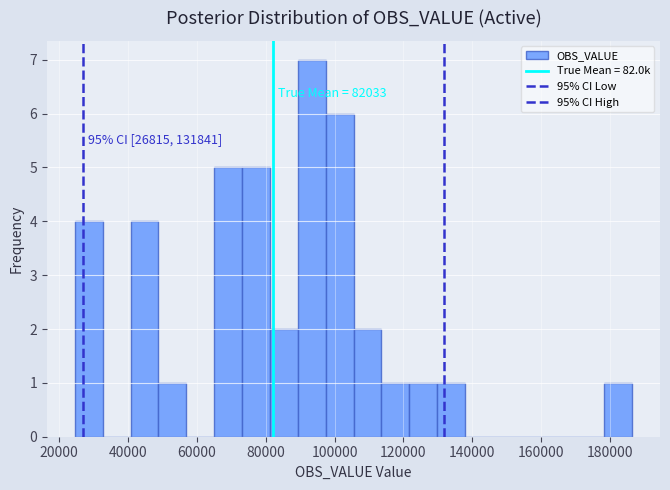

Which range on the x-axis has the tallest bar?

90000 to 98000